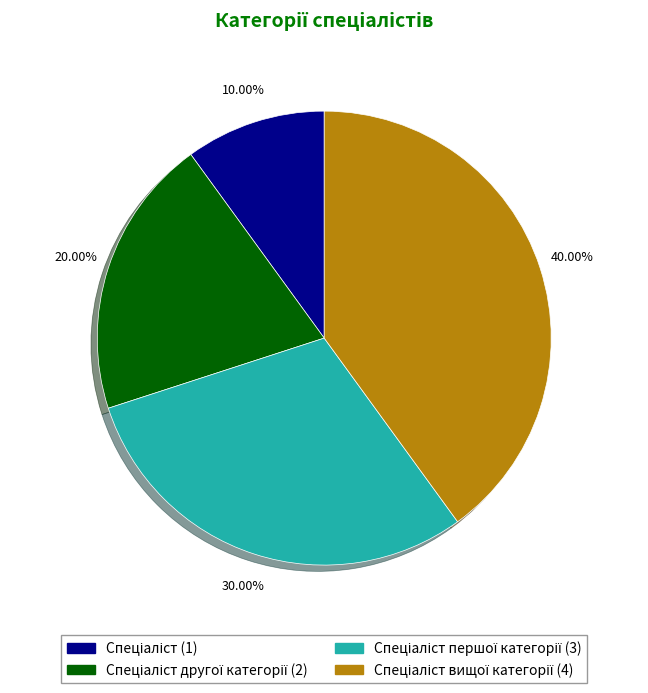

Is there any slice that represents more than half of the pie?

No